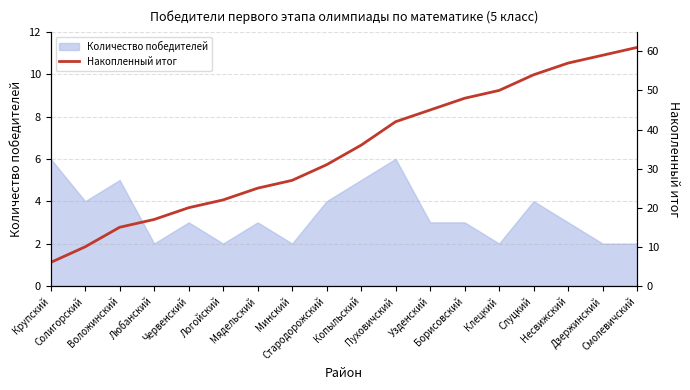

What is the approximate value at Мядельский, to the nearest 10?

20